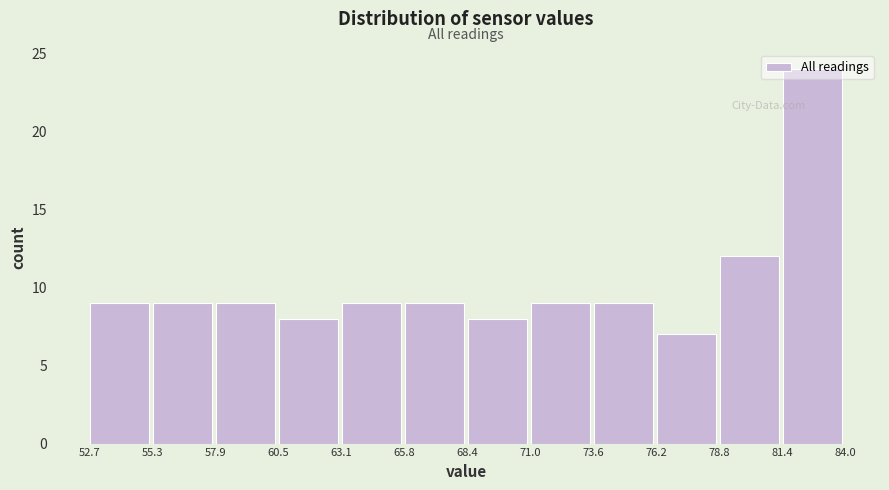

Reading left to right, transcribe this chart: for each bar, give the range it covers on the x-axis and its height. The values are not printed on the chart, so give them approximately, as read against the axis.

52.7 to 55.3: 9
55.3 to 57.9: 9
57.9 to 60.5: 9
60.5 to 63.1: 8
63.1 to 65.8: 9
65.8 to 68.4: 9
68.4 to 71.0: 8
71.0 to 73.6: 9
73.6 to 76.2: 9
76.2 to 78.8: 7
78.8 to 81.4: 12
81.4 to 84.0: 24